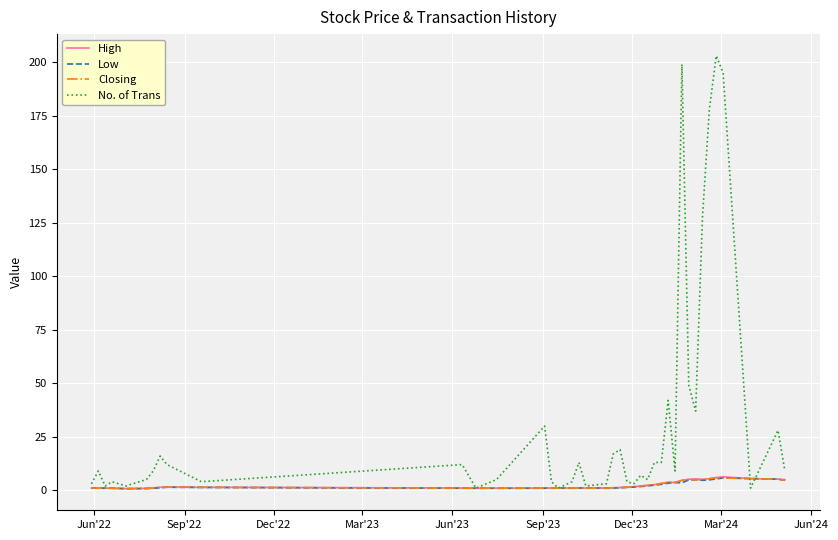

Which series has the largest range (max minus min)?

No. of Trans